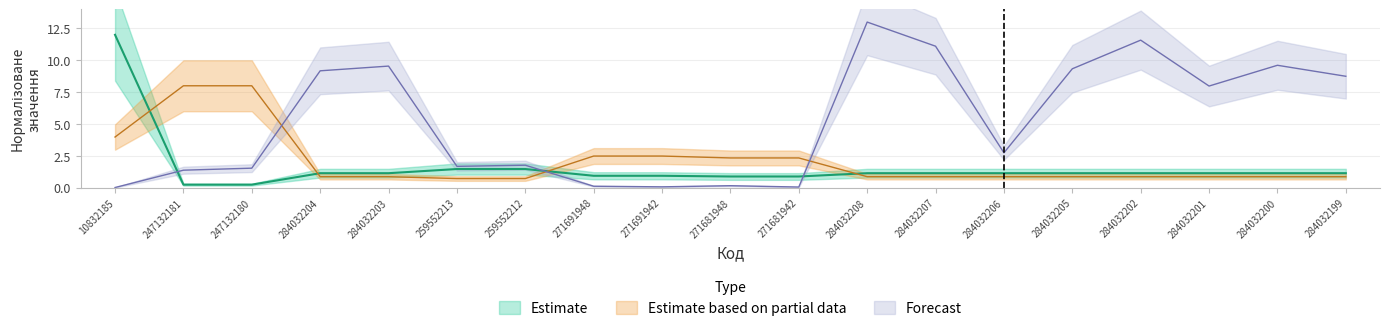

At which category does Залишок reach its first local peak?

284032203